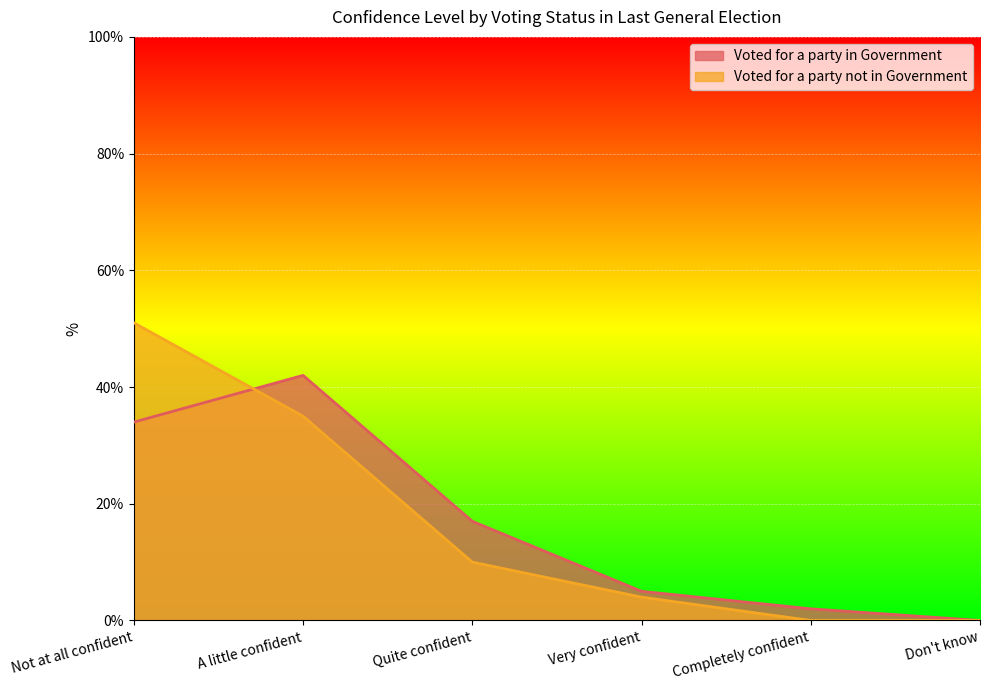

What is the label of the 3rd point from the left?

Quite confident